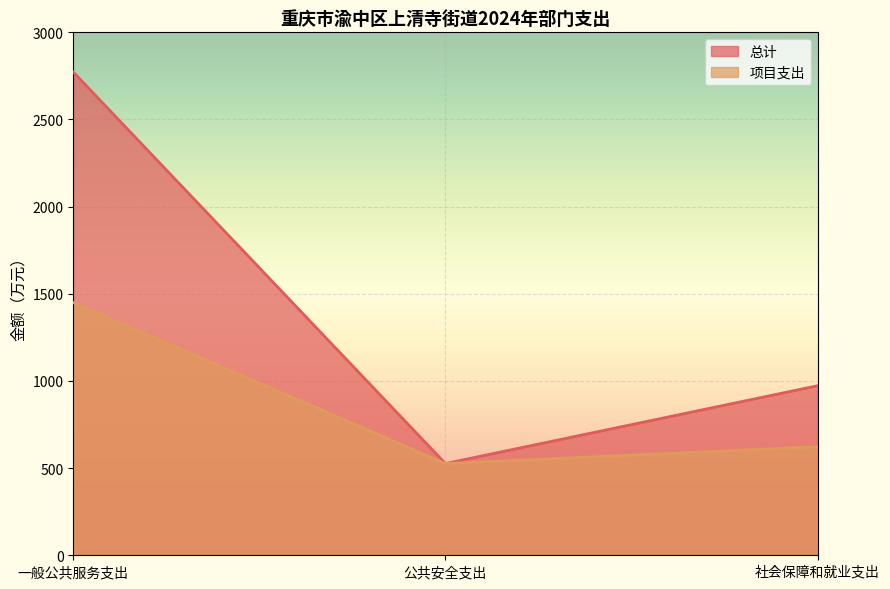

Which series has the largest range (max minus min)?

总计